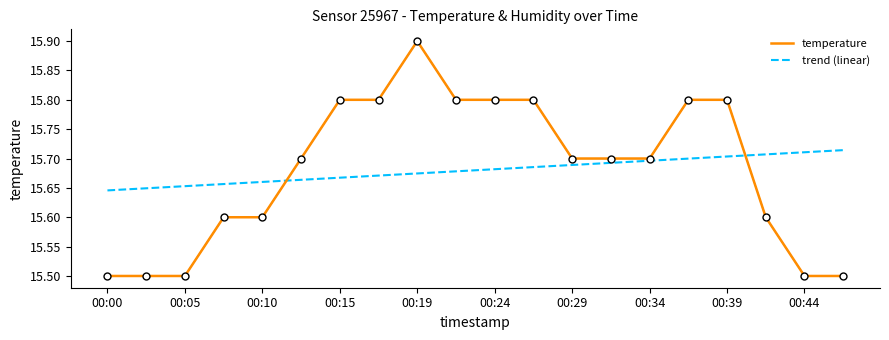

How many distinct data groups are displayed?

2